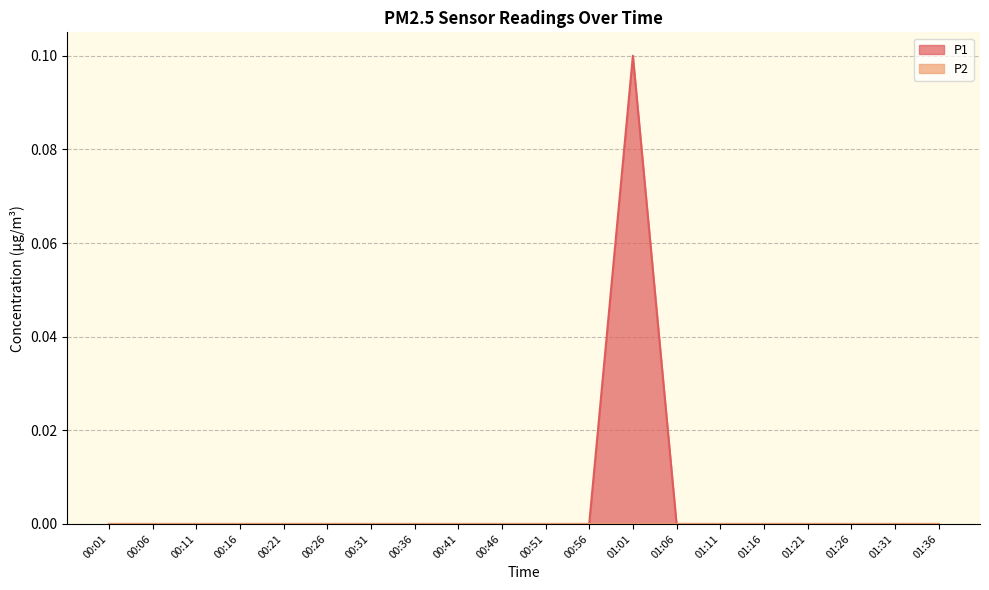

What is the difference between the maximum and minimum values?

0.1